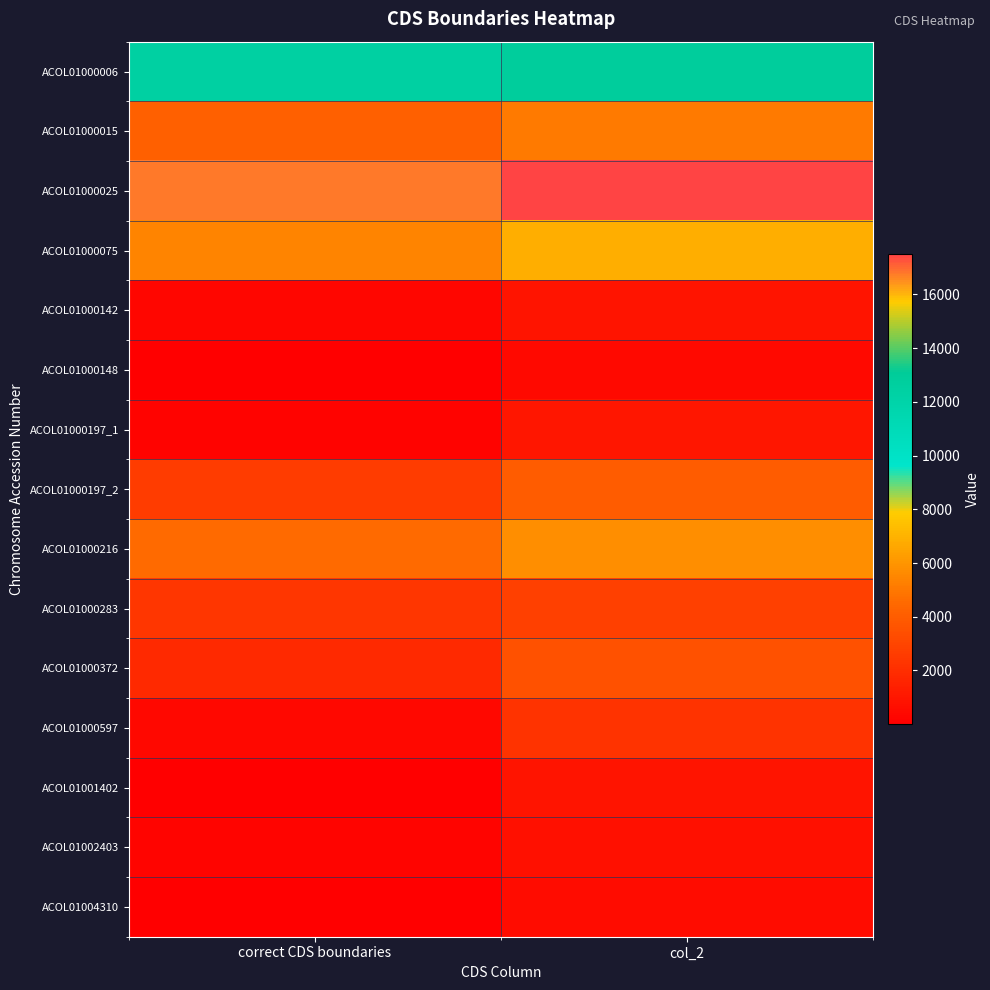

Reading right to left, extract all data points from this chart.

ACOL01000006: col_2=12880	correct CDS boundaries=12473
ACOL01000015: col_2=5061	correct CDS boundaries=4159
ACOL01000025: col_2=17497	correct CDS boundaries=16769
ACOL01000075: col_2=6840	correct CDS boundaries=5440
ACOL01000142: col_2=930	correct CDS boundaries=325
ACOL01000148: col_2=420	correct CDS boundaries=31
ACOL01000197_1: col_2=1000	correct CDS boundaries=173
ACOL01000197_2: col_2=3998	correct CDS boundaries=2628
ACOL01000216: col_2=5767	correct CDS boundaries=4541
ACOL01000283: col_2=2763	correct CDS boundaries=2347
ACOL01000372: col_2=3553	correct CDS boundaries=1805
ACOL01000597: col_2=2240	correct CDS boundaries=369
ACOL01001402: col_2=925	correct CDS boundaries=1
ACOL01002403: col_2=686	correct CDS boundaries=246
ACOL01004310: col_2=551	correct CDS boundaries=1